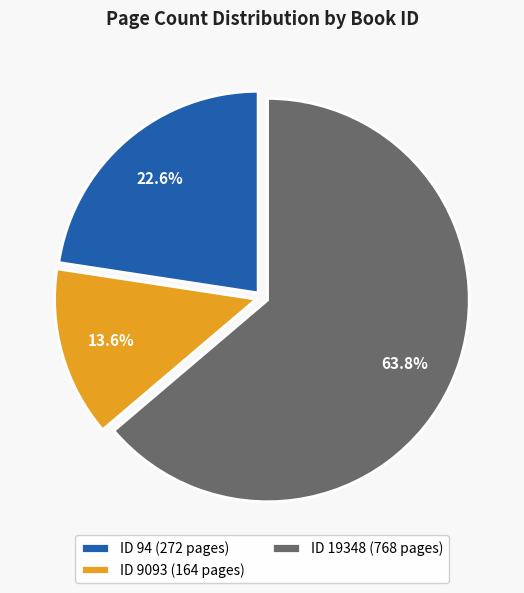

Which slice is the smallest?

ID 9093 (164 pages)